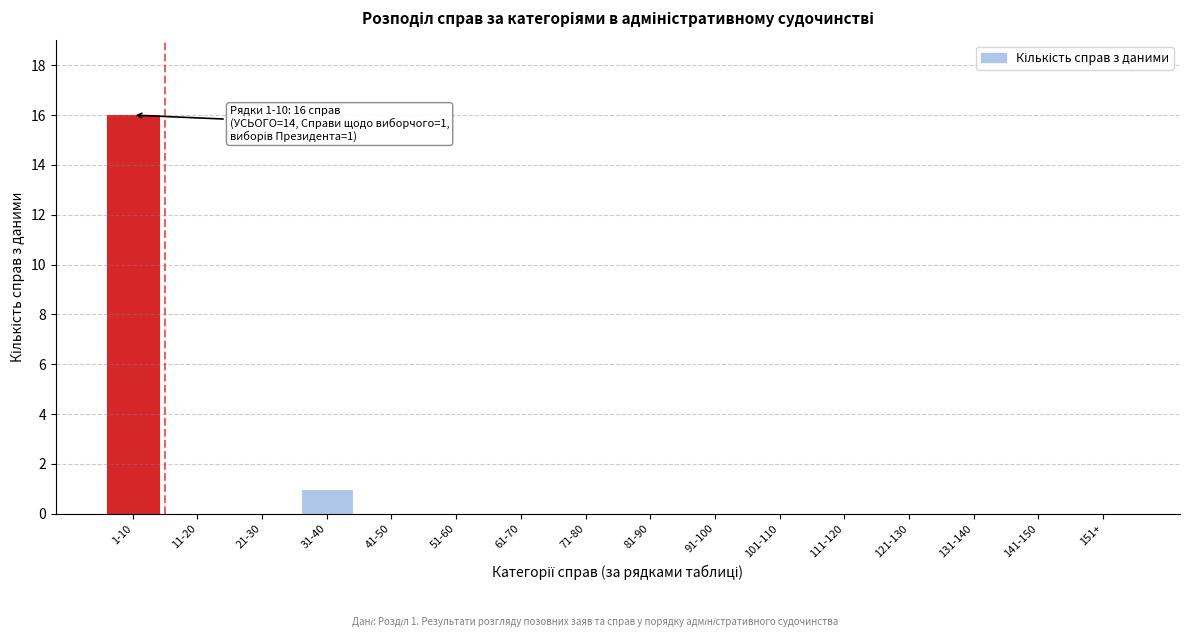

Reading right to left, what are all the values shown in this chart?

151+=0	141-150=0	131-140=0	121-130=0	111-120=0	101-110=0	91-100=0	81-90=0	71-80=0	61-70=0	51-60=0	41-50=0	31-40=1	21-30=0	11-20=0	1-10=16